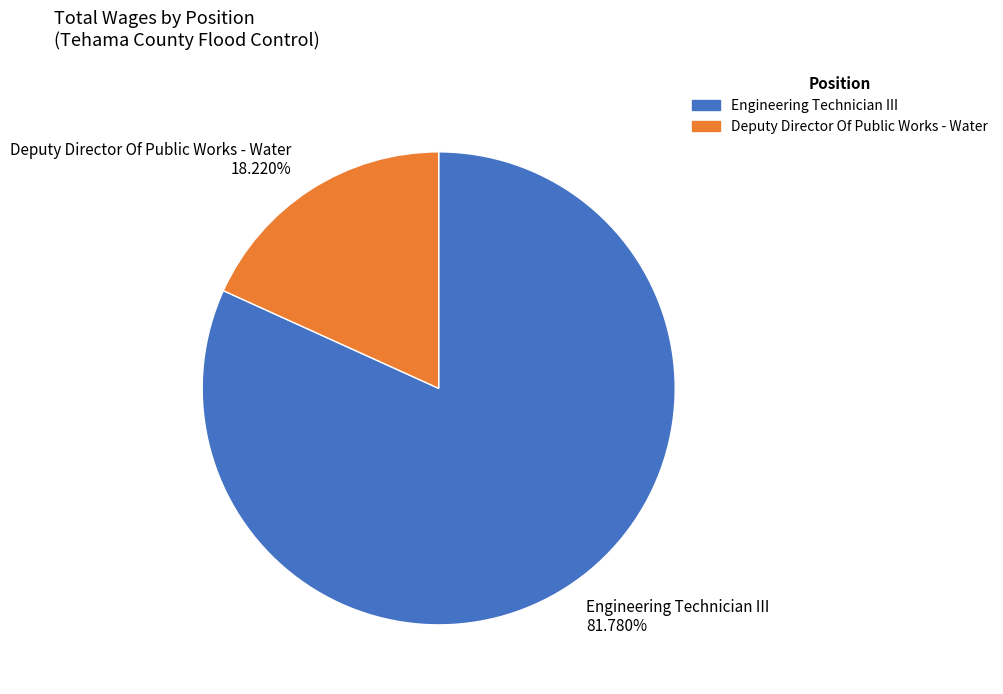

Is Deputy Director Of Public Works - Water the majority of the pie?

No